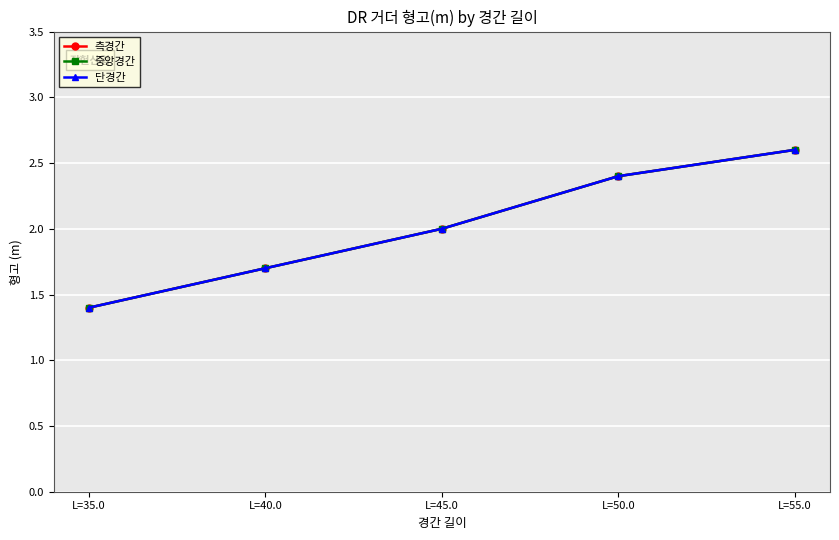

Is this an area chart (filled region under the line)?

No